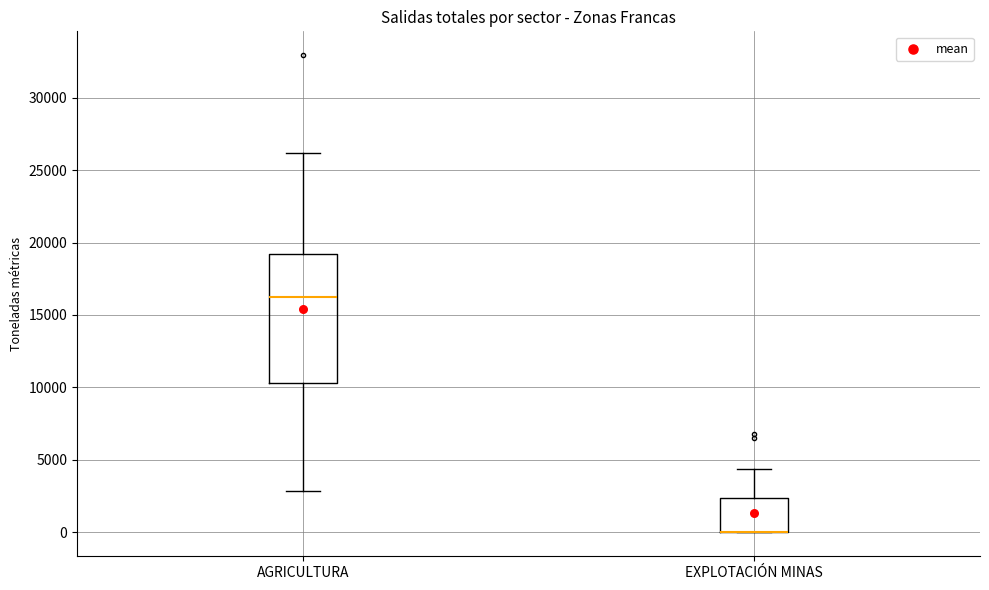

Which box is the tallest, from its lower edge to its upper edge?

AGRICULTURA